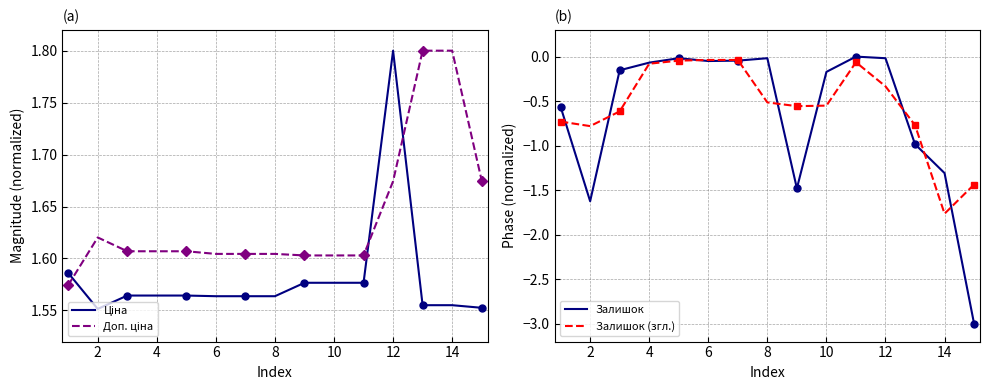

Reading left to right, extract all data points from this chart.

Ціна: 1.6	1.6	1.6	1.6	1.6	1.6	1.6	1.6	1.6	1.6	1.6	1.8	1.6	1.6	1.6
Доп. ціна: 1.6	1.6	1.6	1.6	1.6	1.6	1.6	1.6	1.6	1.6	1.6	1.7	1.8	1.8	1.7
Залишок: -0.6	-1.6	-0.2	-0.1	-0.0	-0.0	-0.0	-0.0	-1.5	-0.2	-0.0	-0.0	-1.0	-1.3	-3.0
Залишок (згл.): -0.7	-0.8	-0.6	-0.1	-0.0	-0.0	-0.0	-0.5	-0.6	-0.6	-0.1	-0.3	-0.8	-1.8	-1.4